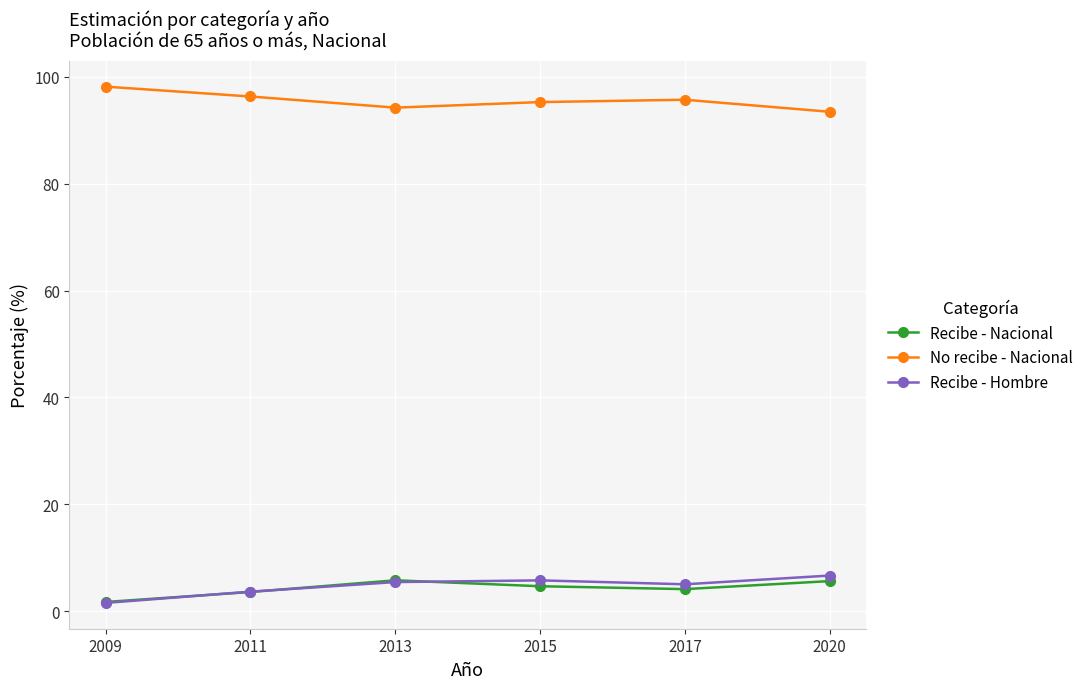

True or false: Recibe - Nacional and No recibe - Nacional cross at least once.

False